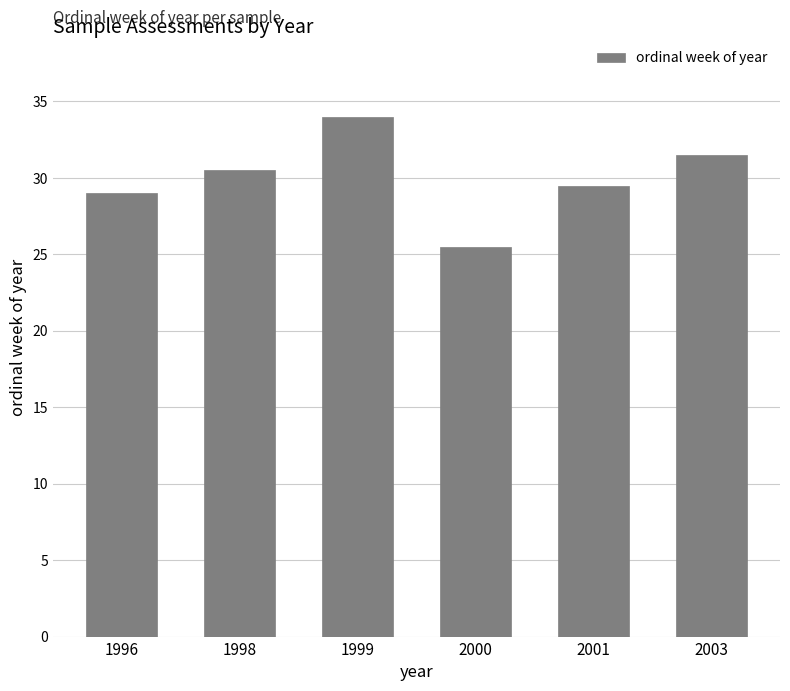

What is the change in value from 1999 to 2003?

-2.5